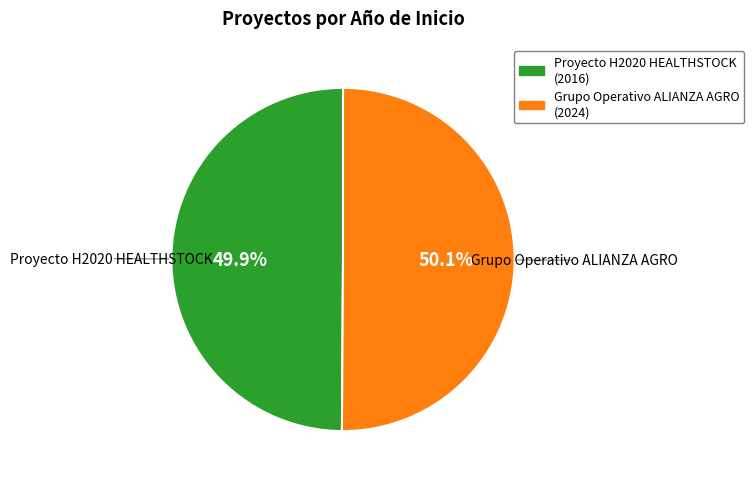

What is the ratio of the value at Grupo Operativo ALIANZA AGRO to the value at Proyecto H2020 HEALTHSTOCK?

1.0